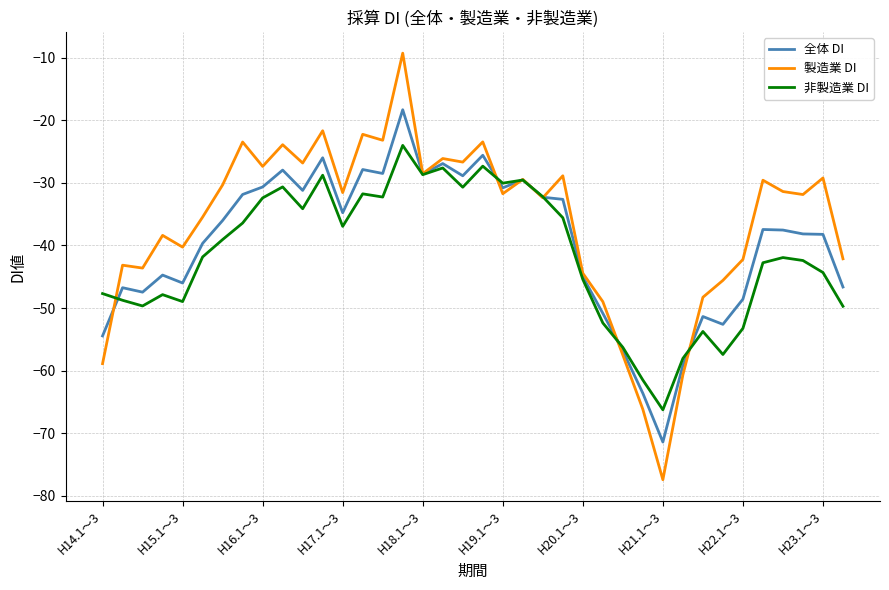

What is the highest value of the 非製造業 DI series?

-24.0